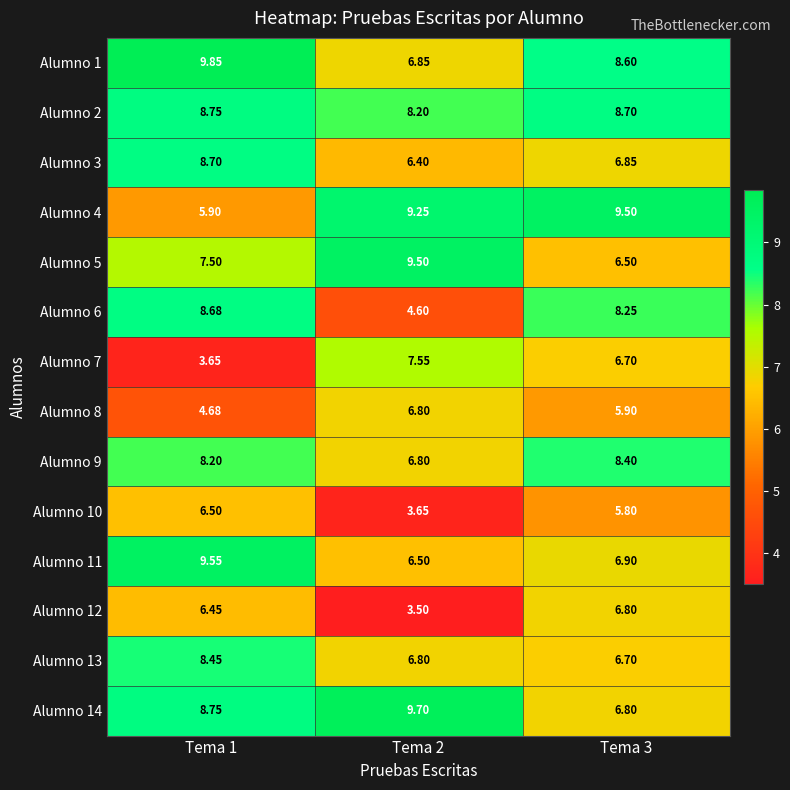

Is the value of Alumno 4 at Tema 2 greater than the value of Alumno 2 at Tema 1?

Yes